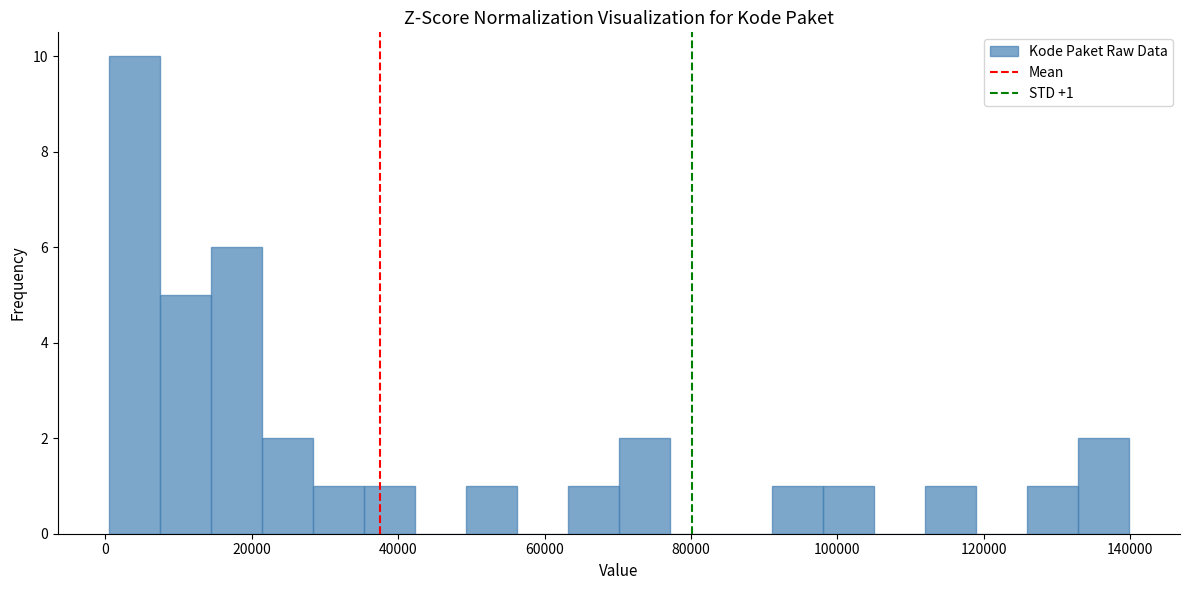

Read against the x-axis, roughly where is the centre of the tallest bar?

4000